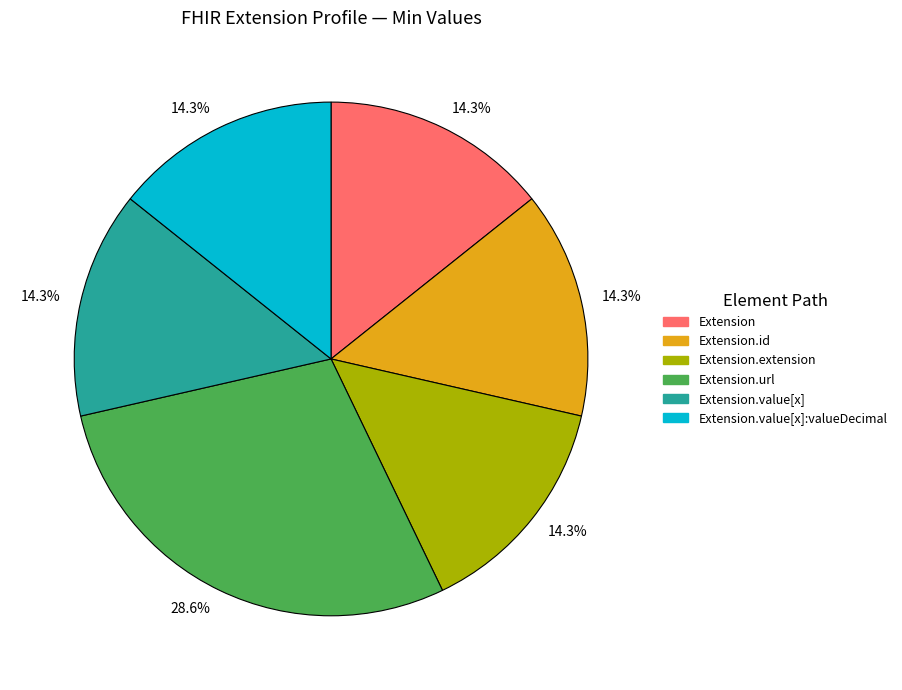

Does any single category account for the majority?

No